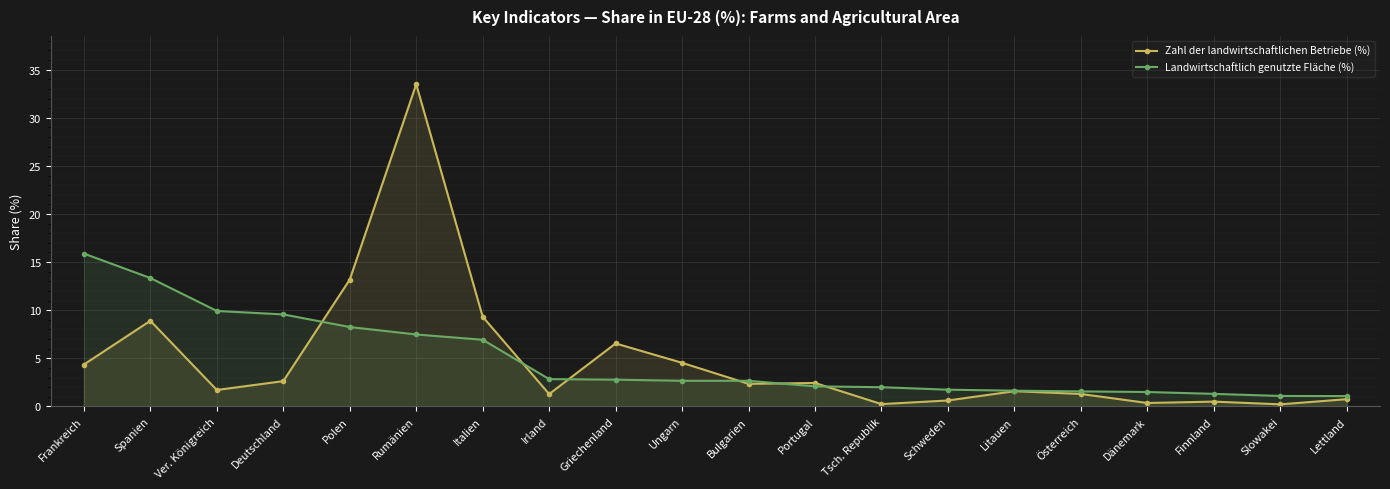

What are all the series names shown in the legend?

Zahl der landwirtschaftlichen Betriebe (%), Landwirtschaftlich genutzte Fläche (%)